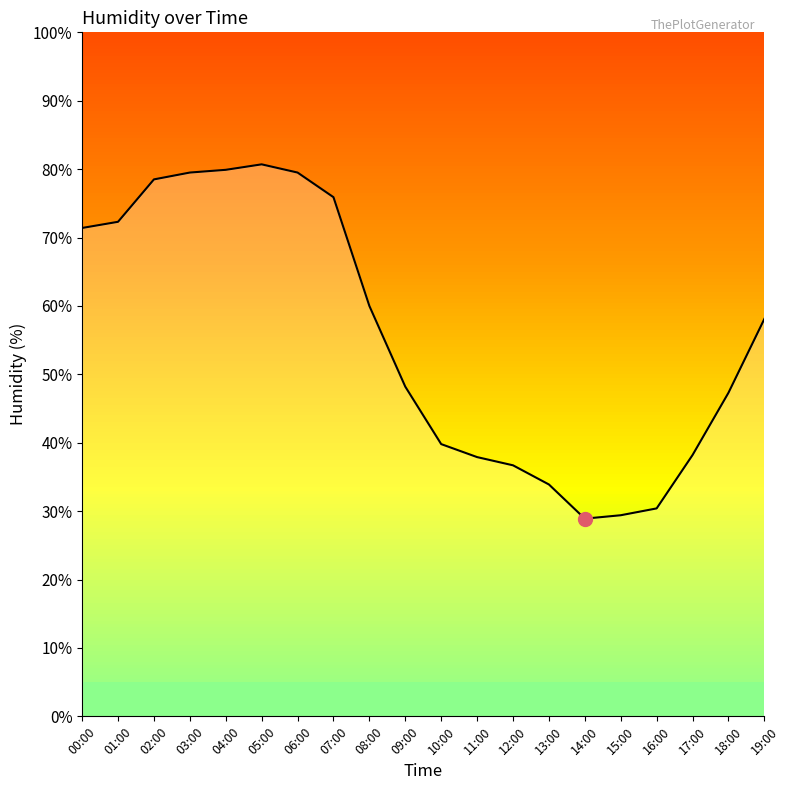

At which label is the value closest to 54?

19:00